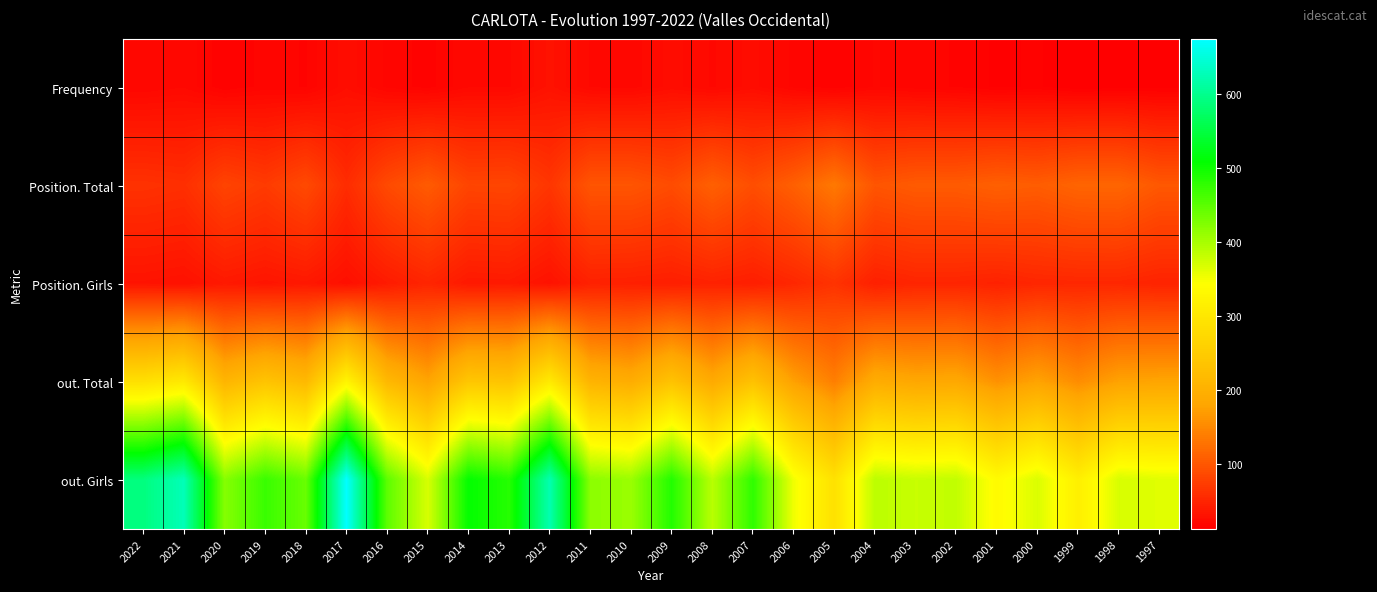

List the series in order of their peak value, lowest first.

Frequency, Position. Girls, Position. Total, out. Total, out. Girls